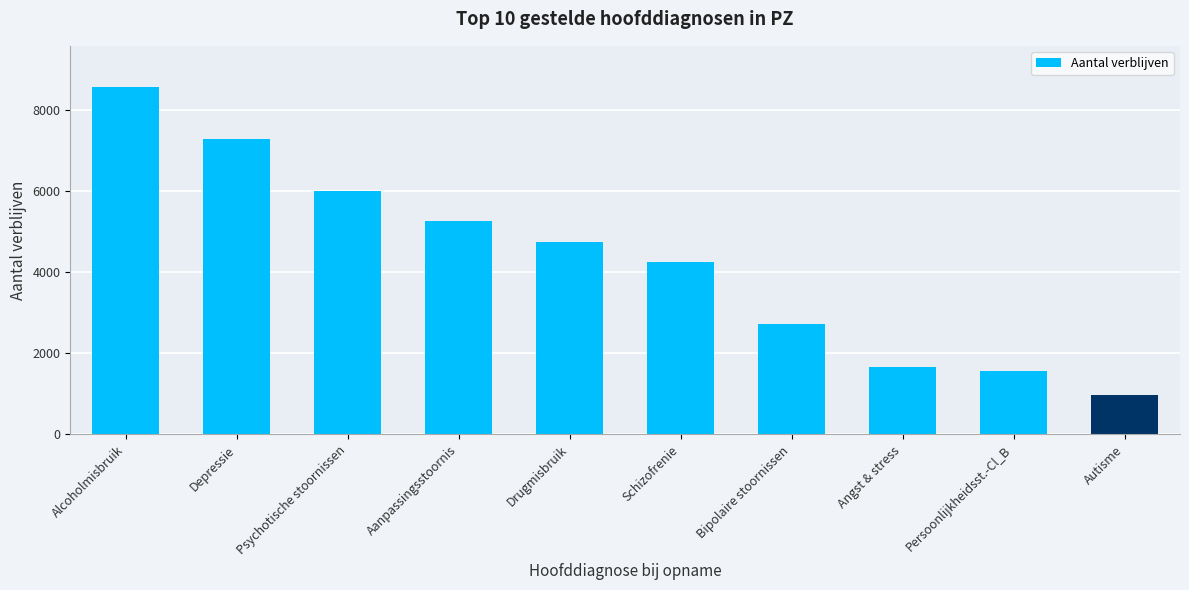

Approximately how many times larger is the value at Depressie compared to Drugmisbruik?

1.5